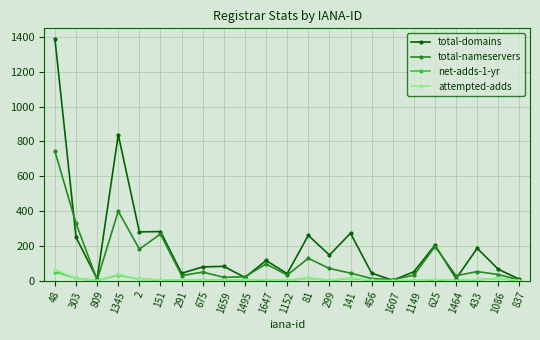

What is the greatest value displayed?

1390